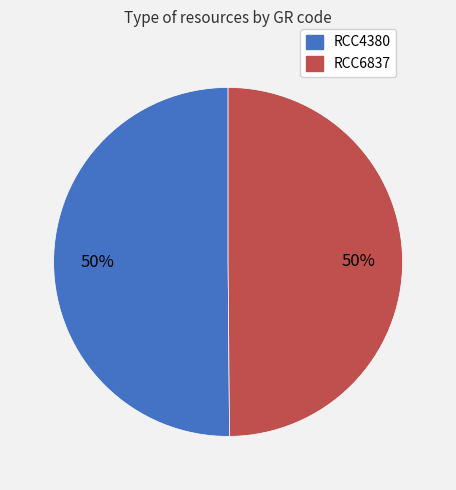

To the nearest percent, what is the average slice percentage?

50%